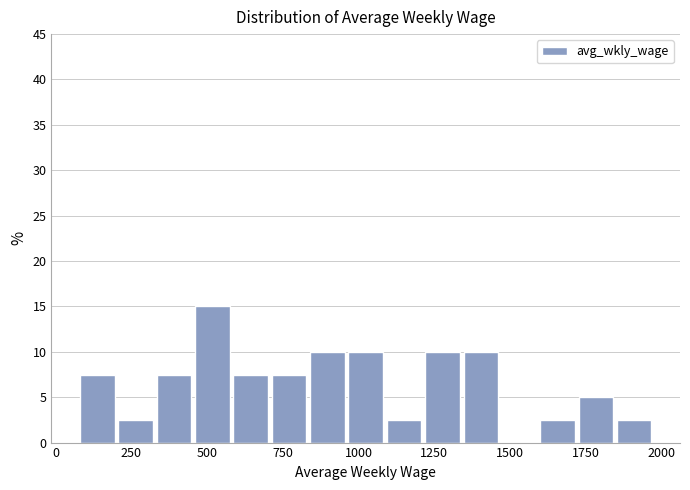

Around what value on the x-axis is the tallest bar? Give the approximate position of its centre, as read against the axis.

500